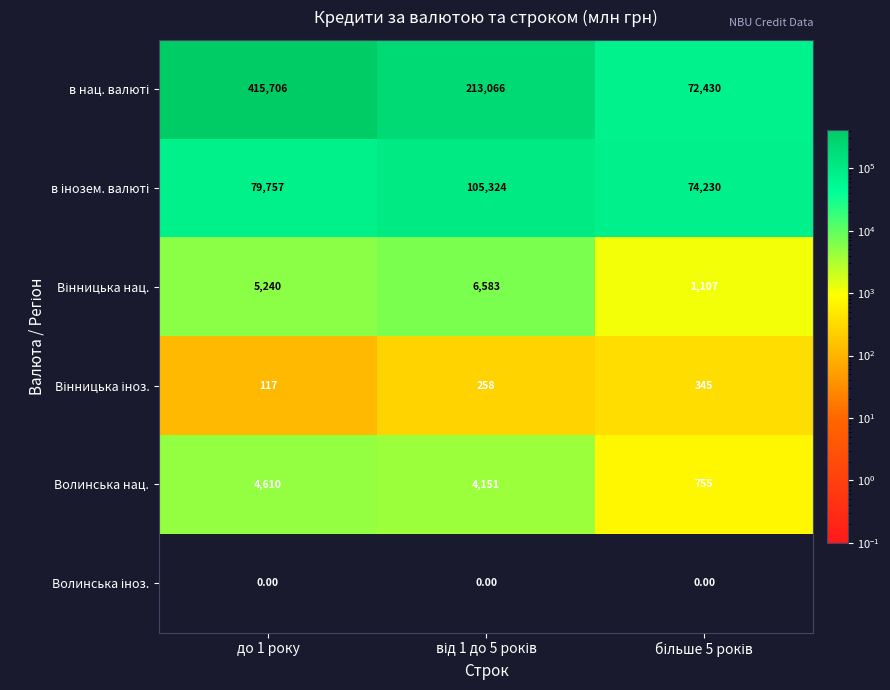

At which category is the sum across all series the highest?

до 1 року